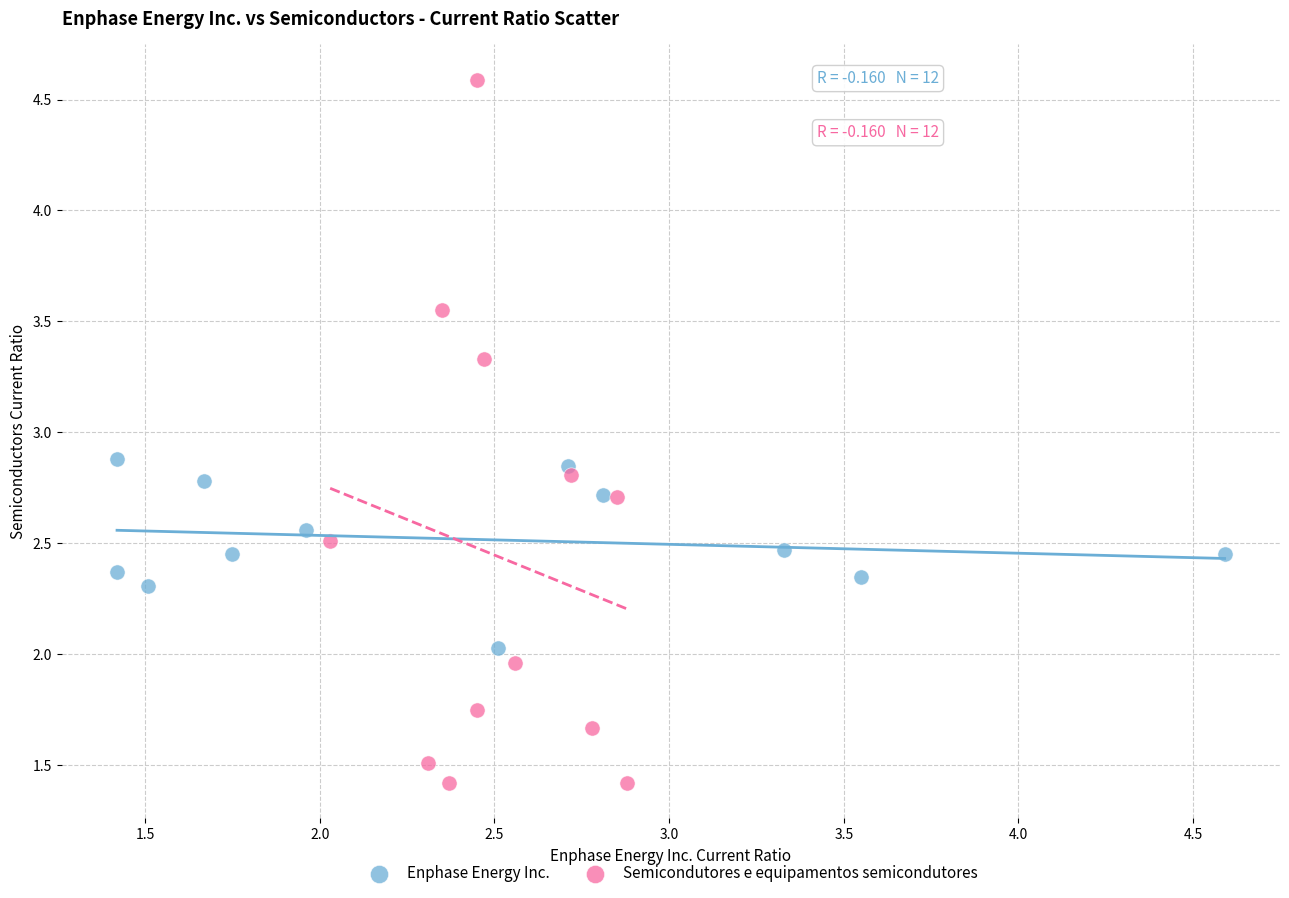

Which series reaches the minimum Y coordinate?

Semicondutores e equipamentos semicondutores